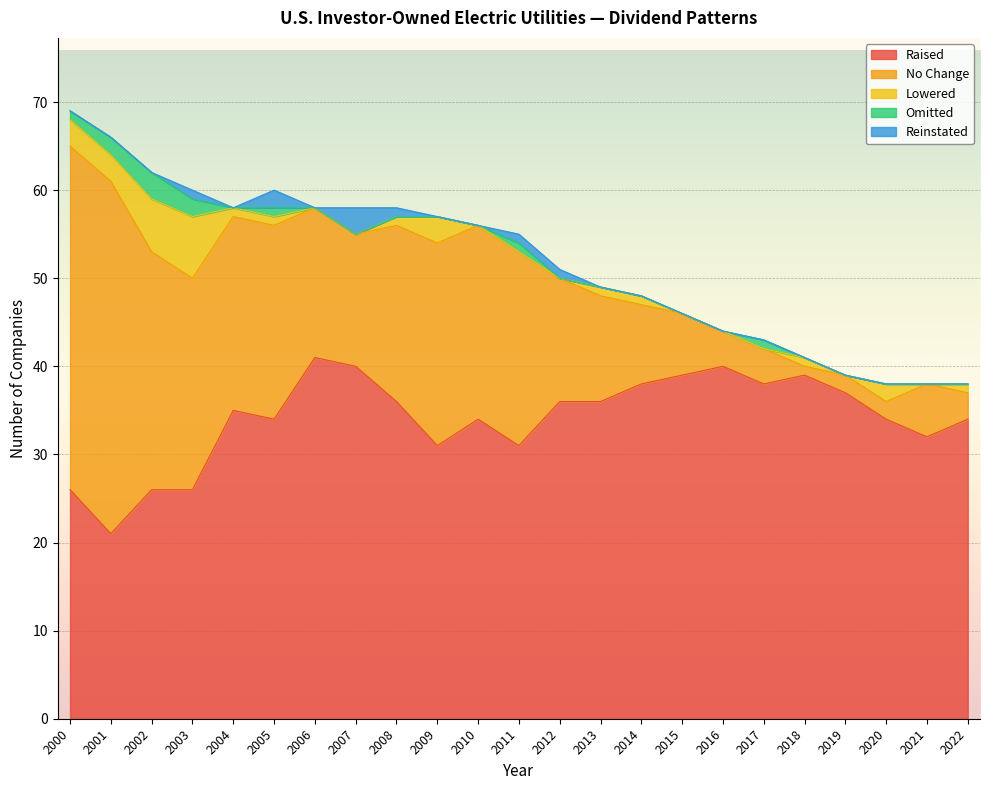

What is the difference between the Omitted values at 2018 and 2003?

2